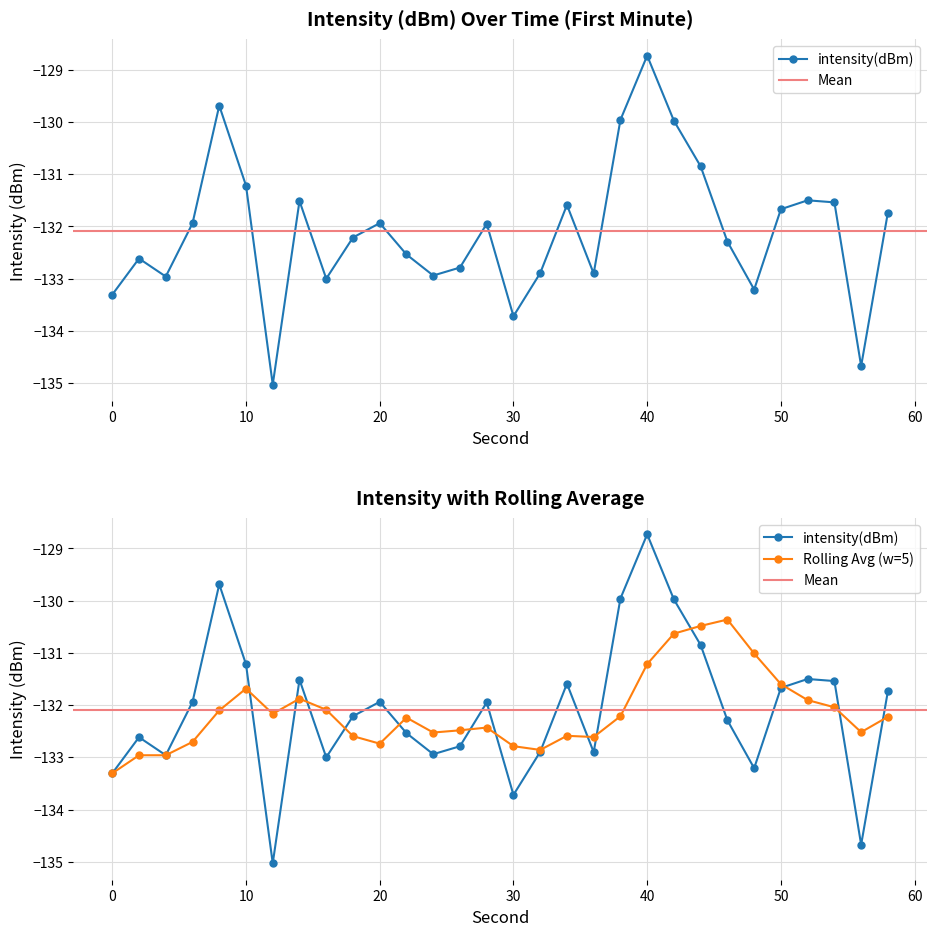

Where does the data first go above -131?

8